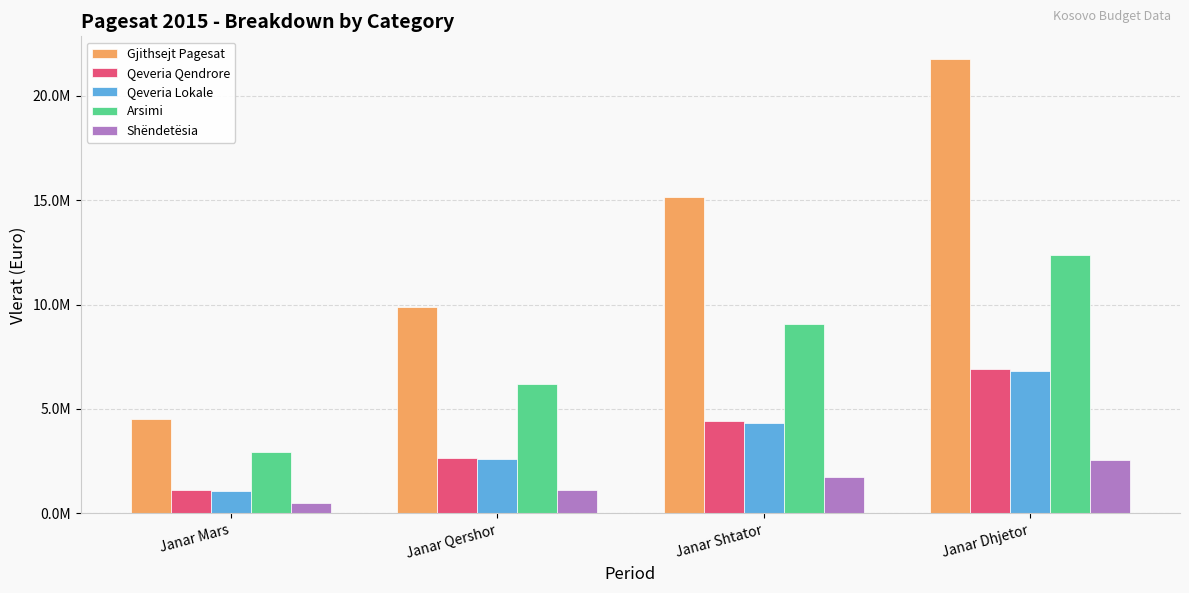

What is the value of the Qeveria Lokale bar at the 2nd from the left?

2593978.0